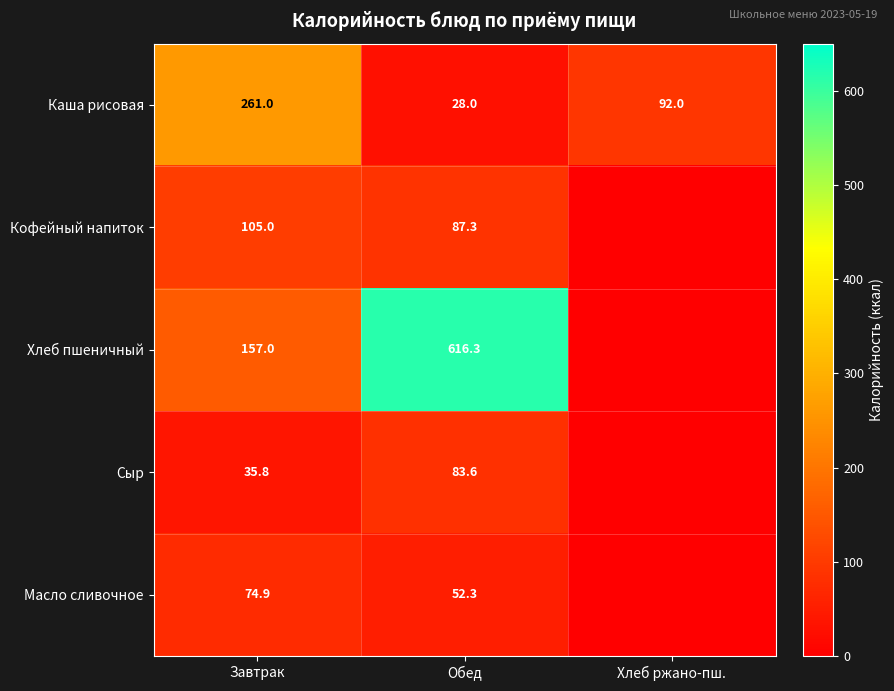

At how many categories does at least one series exceed 393?

1